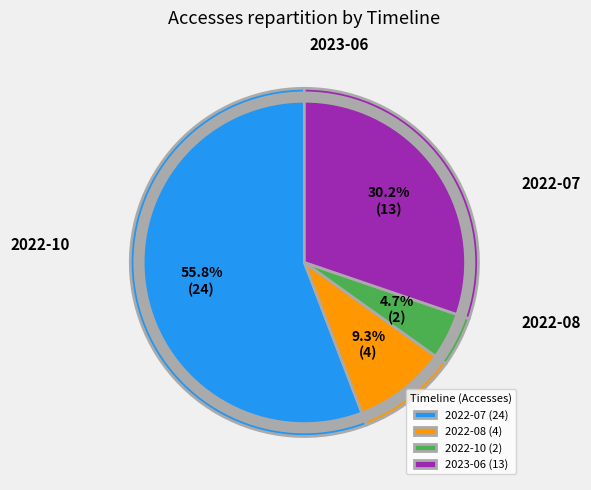

To the nearest percent, what is the average slice percentage?

25%